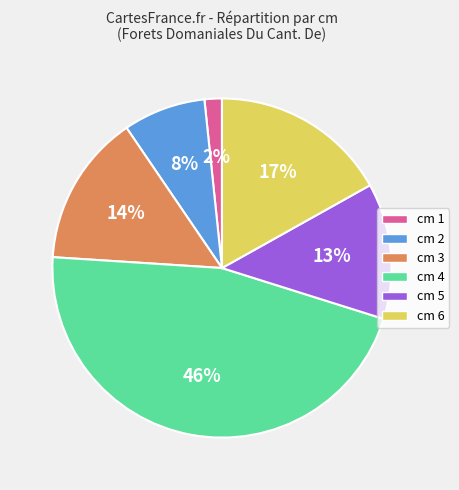

Is there any slice that represents more than half of the pie?

No